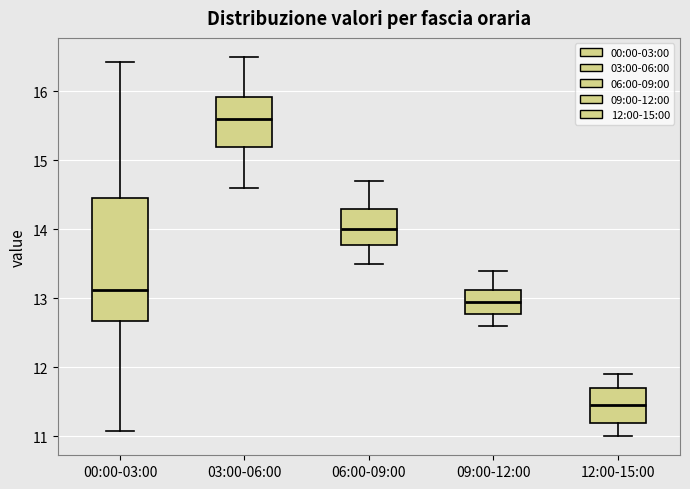

Which box's median line is the lowest?

12:00-15:00